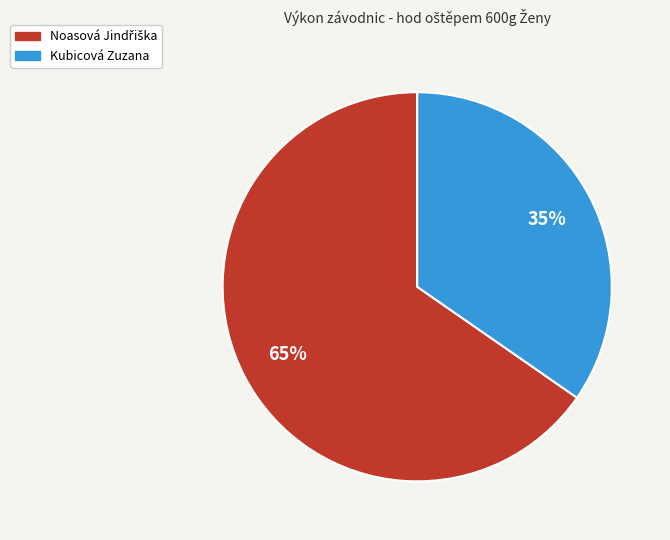

To the nearest percent, what percentage of the pie is Kubicová Zuzana?

35%